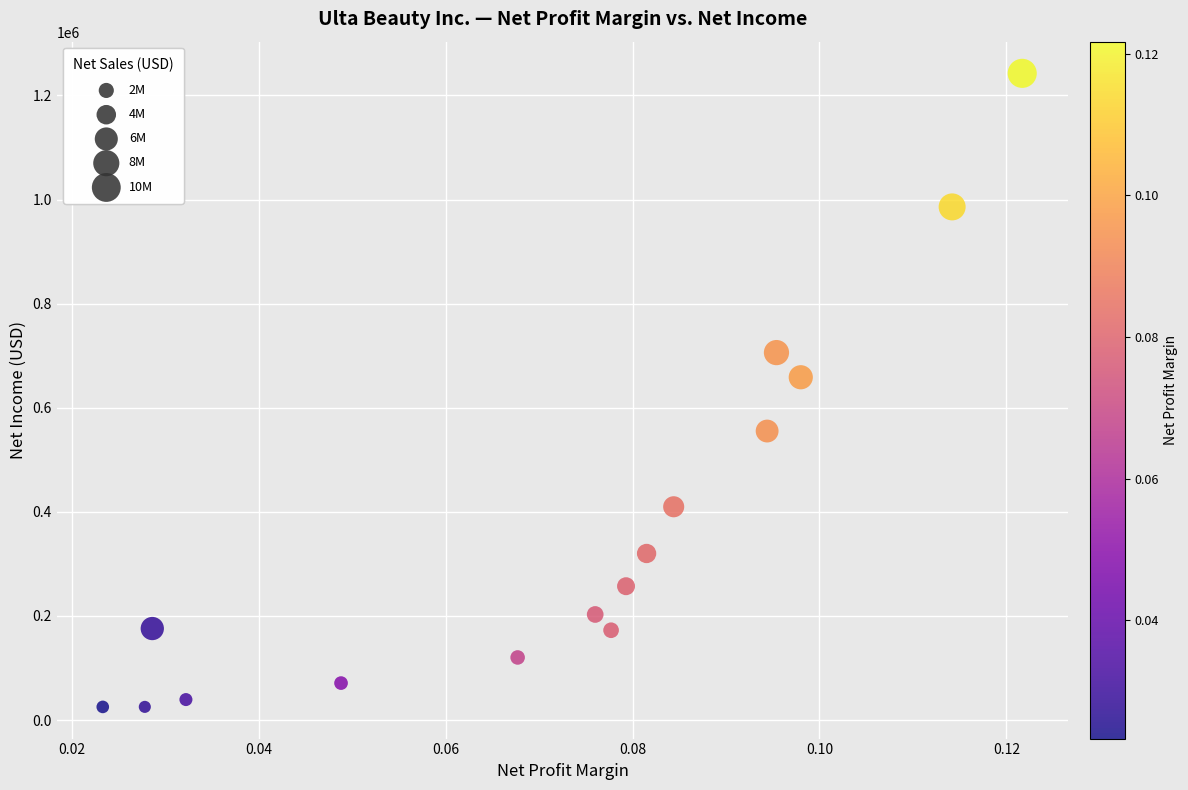

What is the range of Y values (max minus min)?

1217140